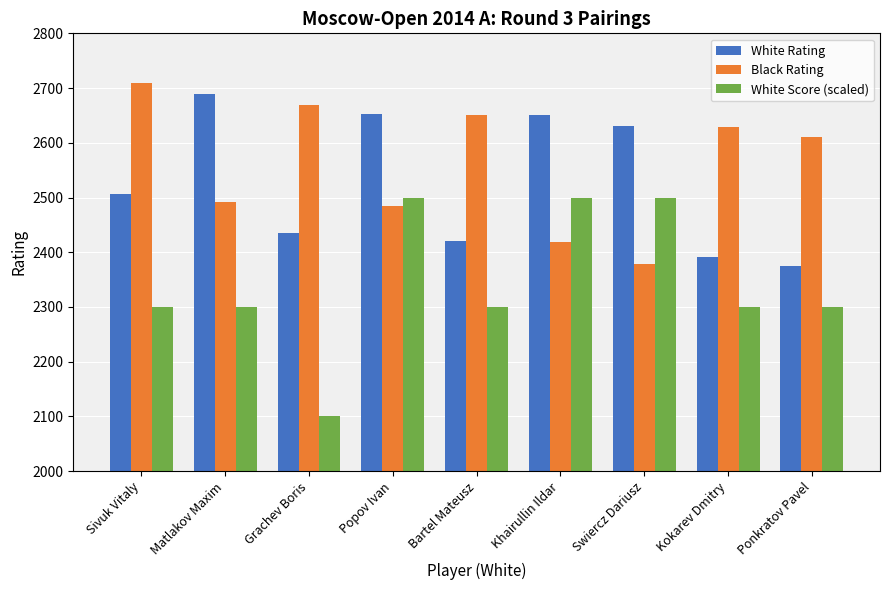

The value of White Score (scaled) at Grachev Boris is 2100. True or false?

True